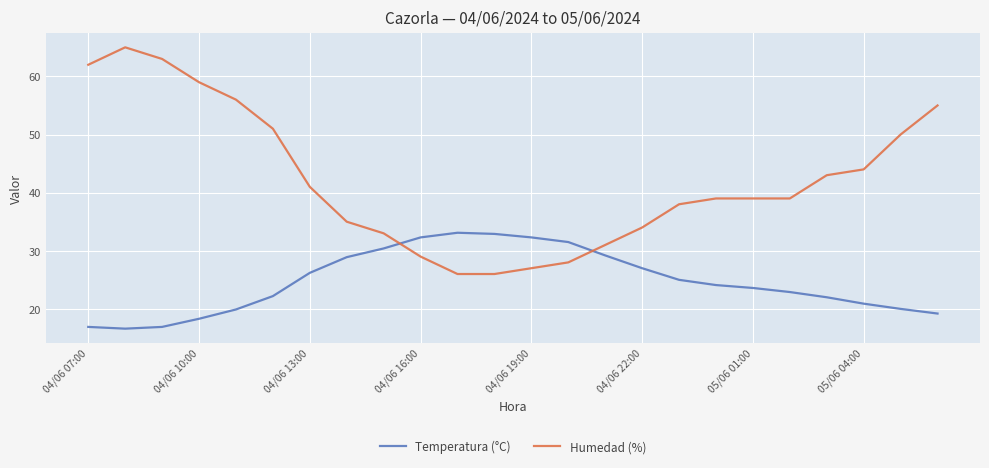

Which series has the widest spread of values?

Humedad (%)